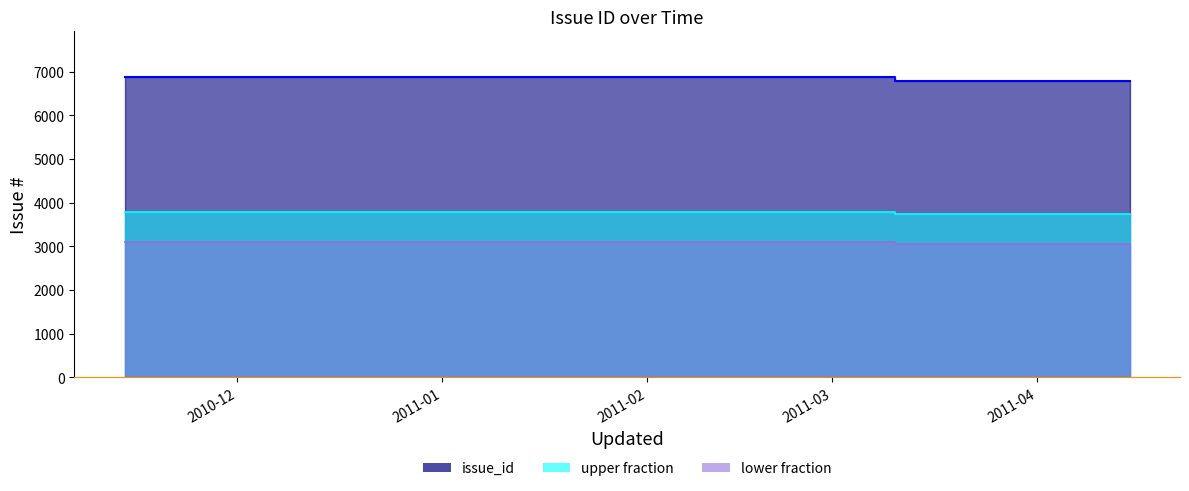

What is the greatest value displayed?

6885